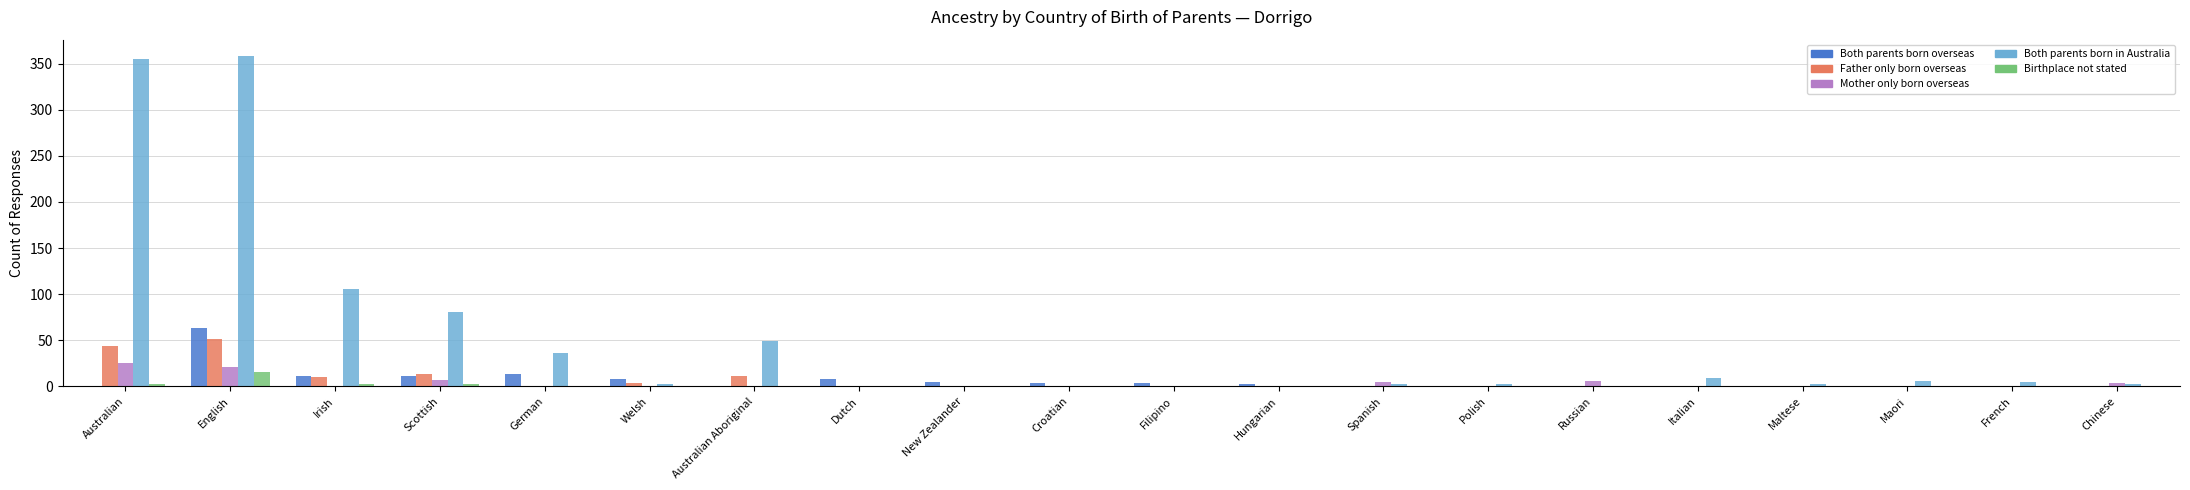

What is the average value of the Mother only born overseas series?

3